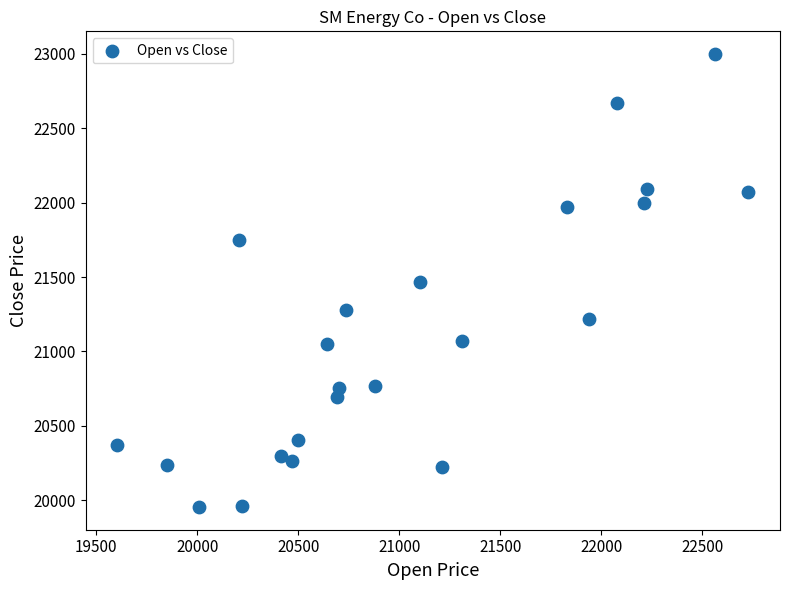

What is the range of X values (max minus min)?

3125